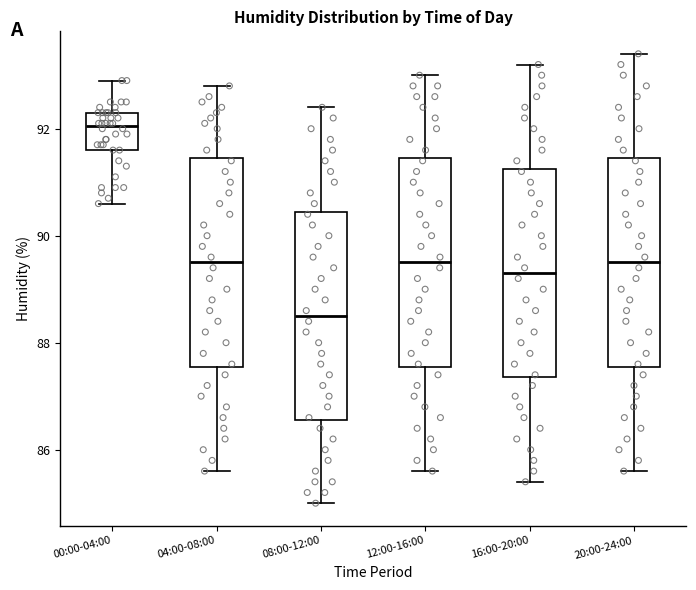

Where is the upper edge of the box for 08:00-12:00 on the y-axis? The values are not printed on the chart, so give them approximately, as read against the axis.

90.4